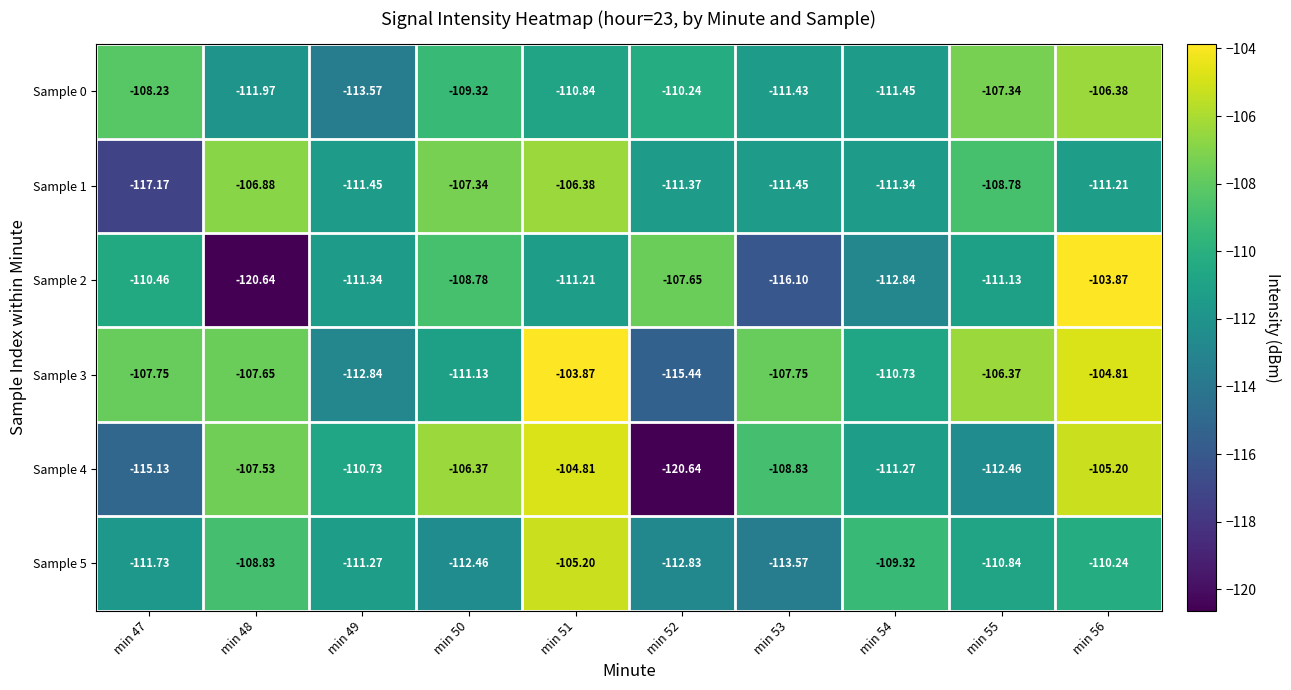

Is the value of Sample 3 at min 48 greater than the value of Sample 2 at min 48?

Yes